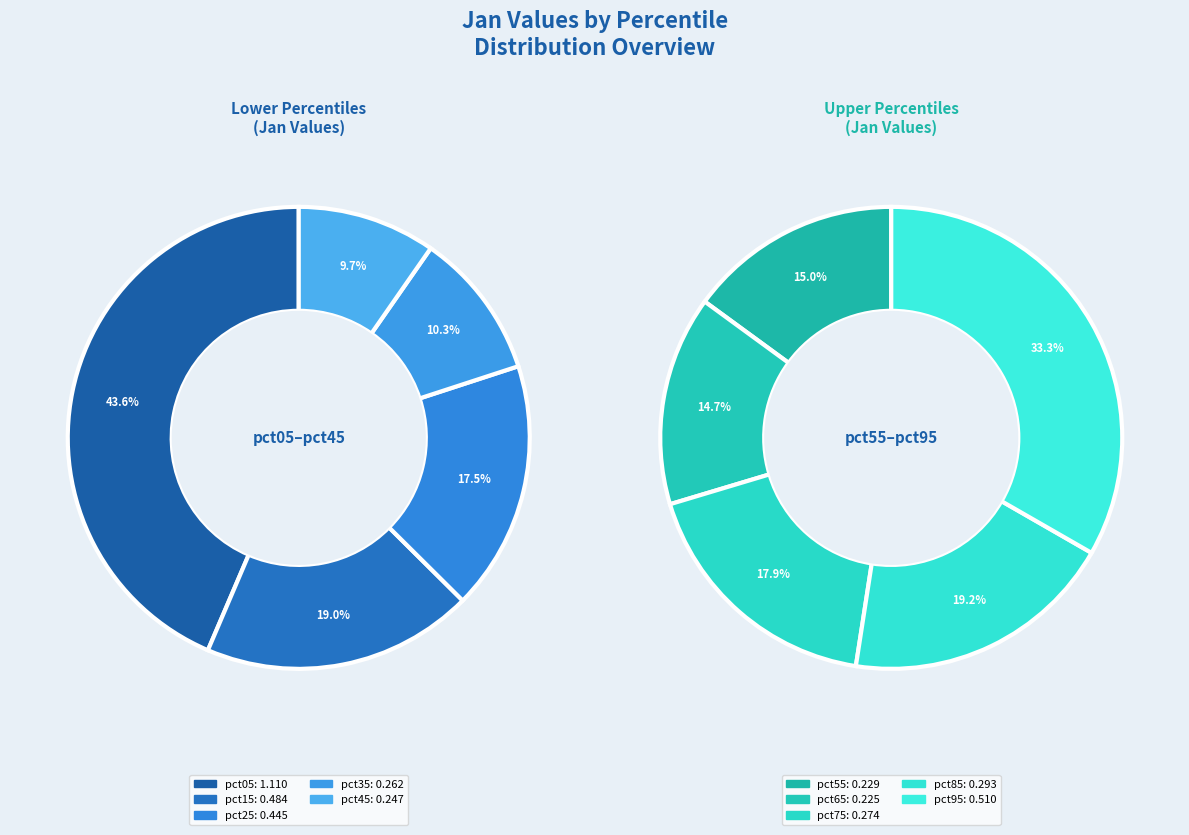

Between pct85 and pct15, which is larger?

pct15